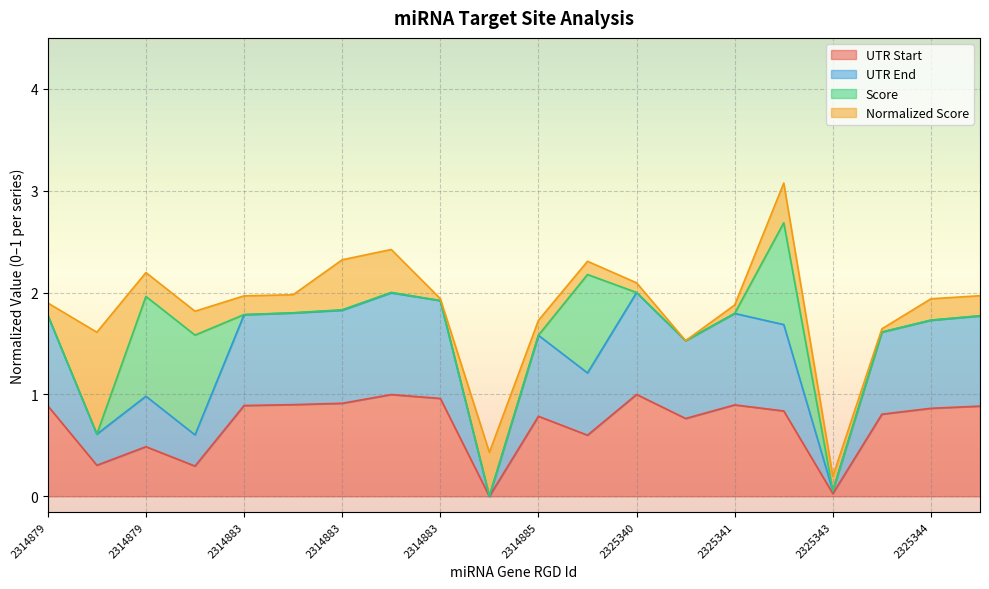

True or false: UTR End and UTR Start intersect in this chart.

False